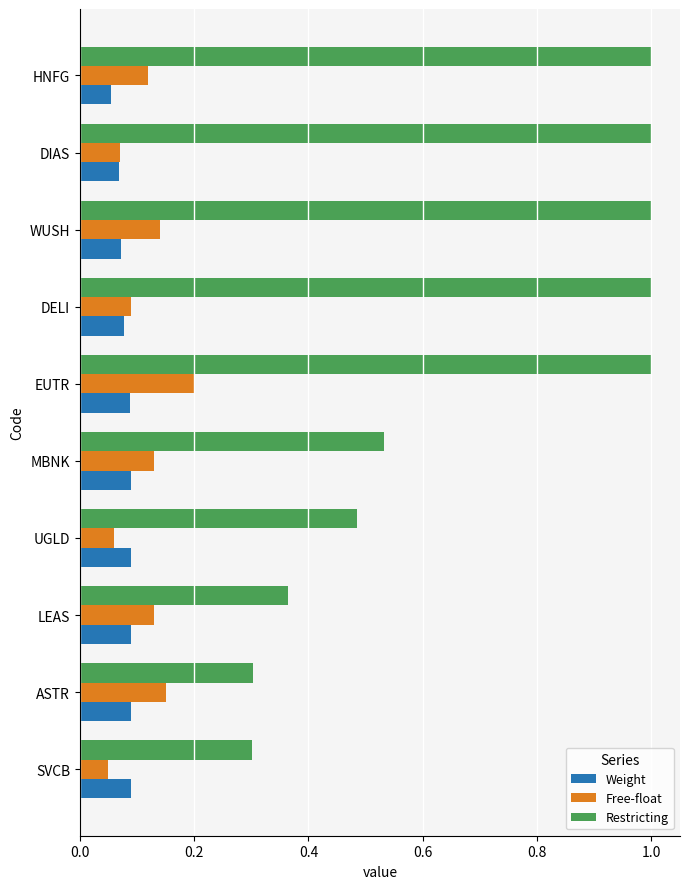

How many values in the Restricting series are below 1?

5